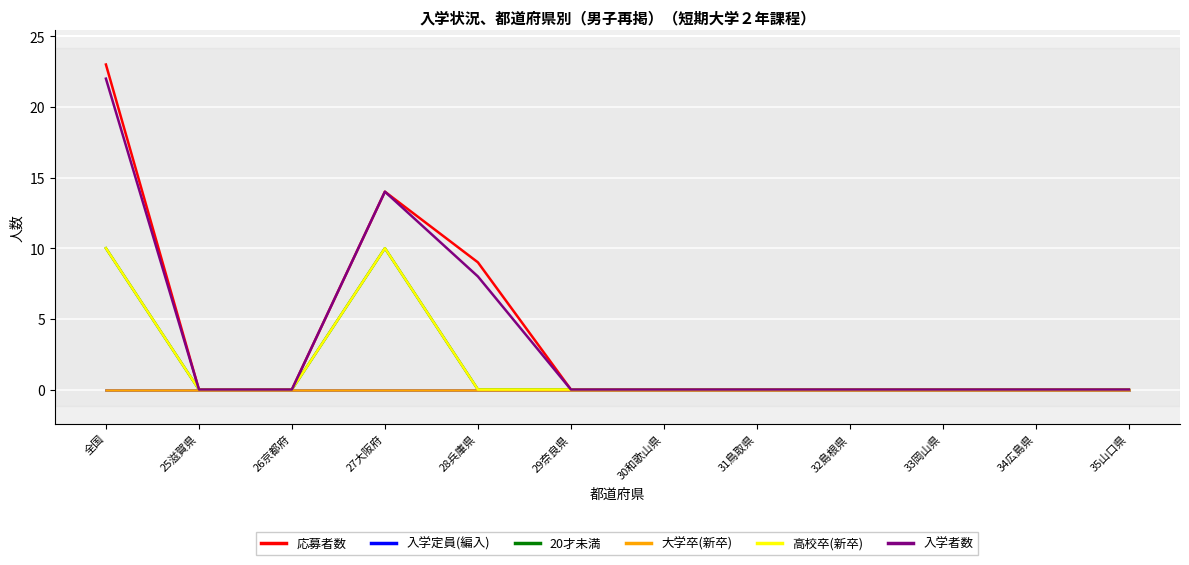

Which label corresponds to the largest value in the chart?

全国